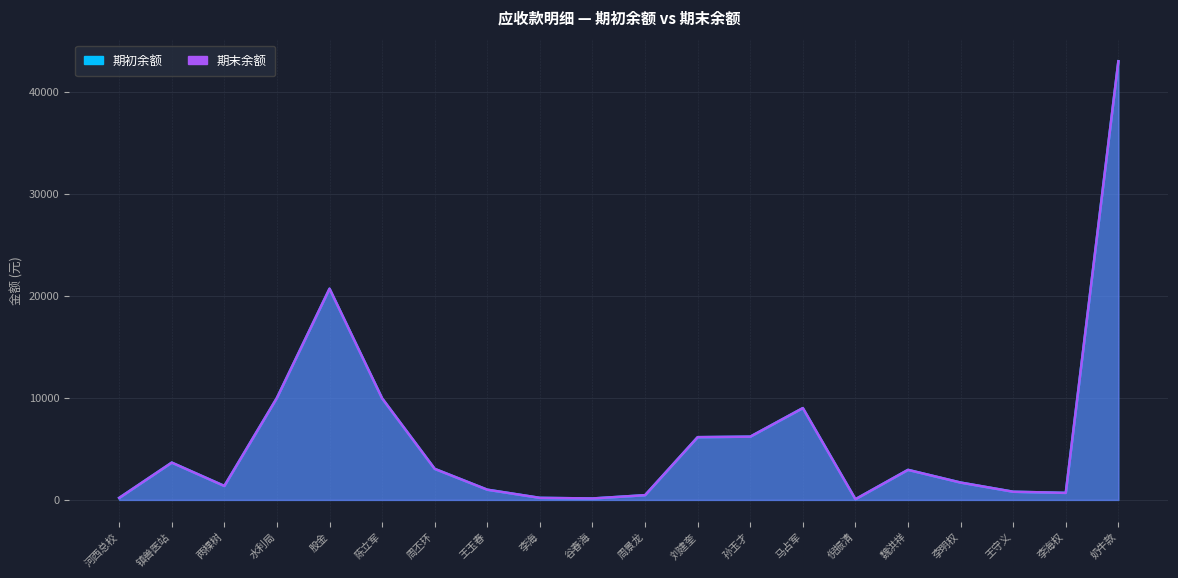

What is the total value across all series at 周景龙?

926.0